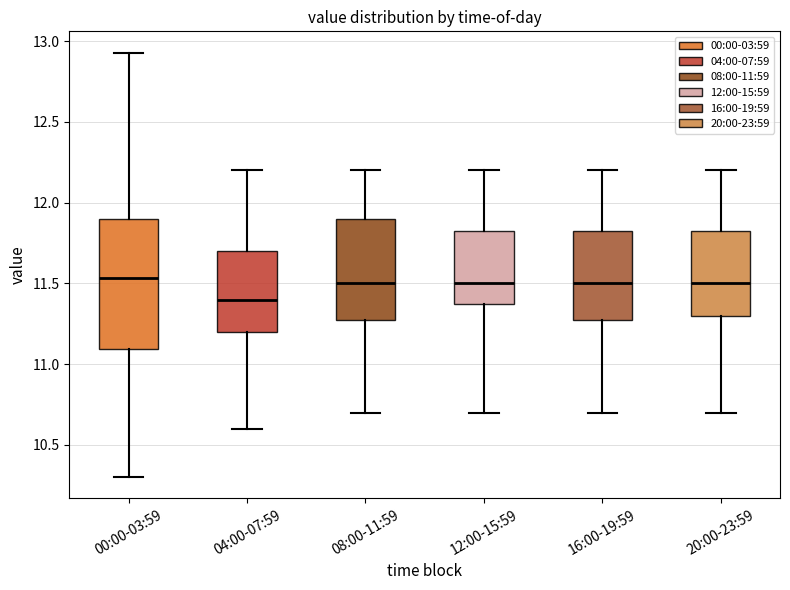

Which box is the tallest, from its lower edge to its upper edge?

00:00-03:59